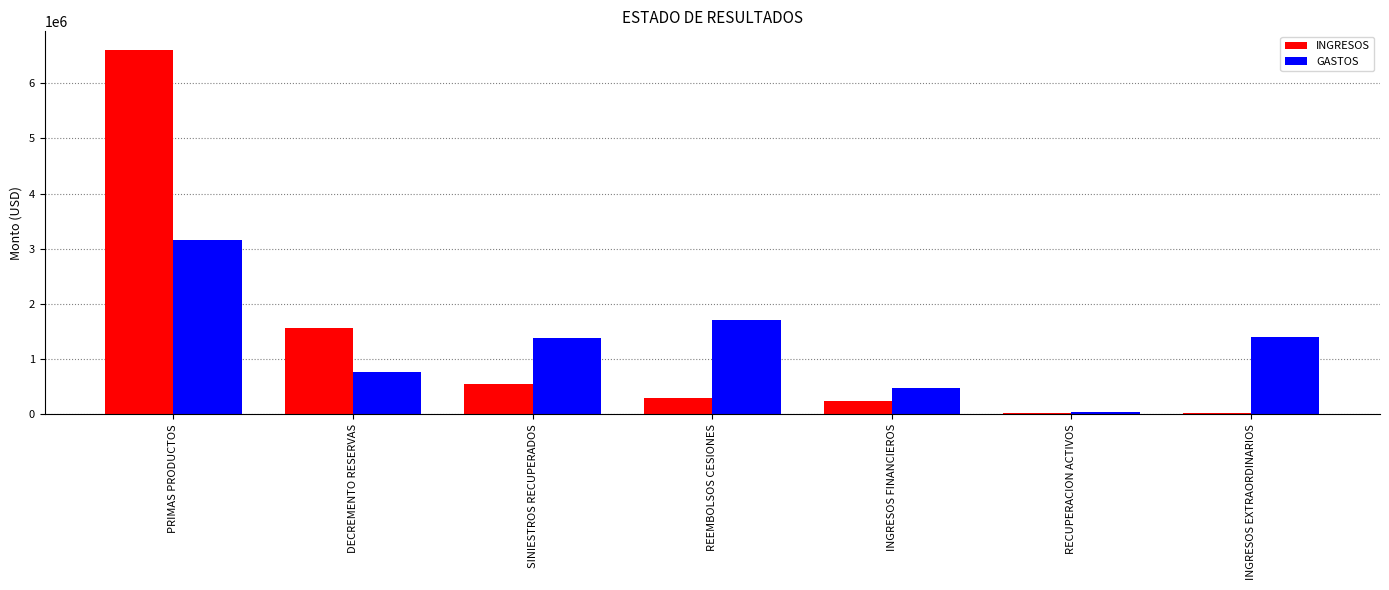

Is it true that GASTOS equals 2959737.9 at REEMBOLSOS CESIONES?

False